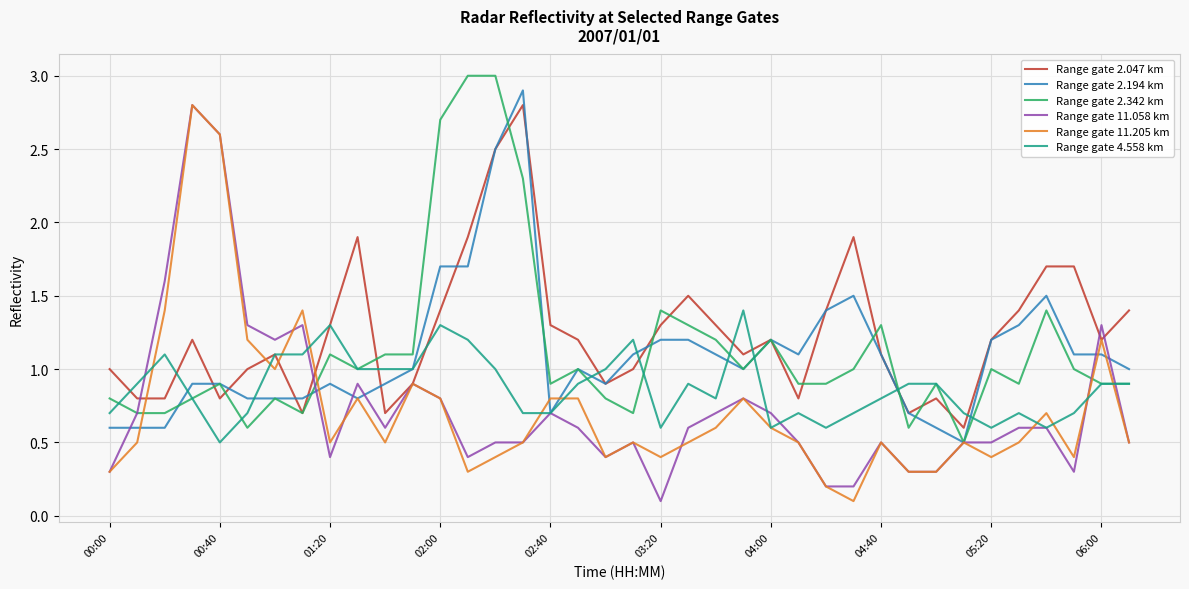

What is the minimum value for Range gate 11.058 km?

0.1